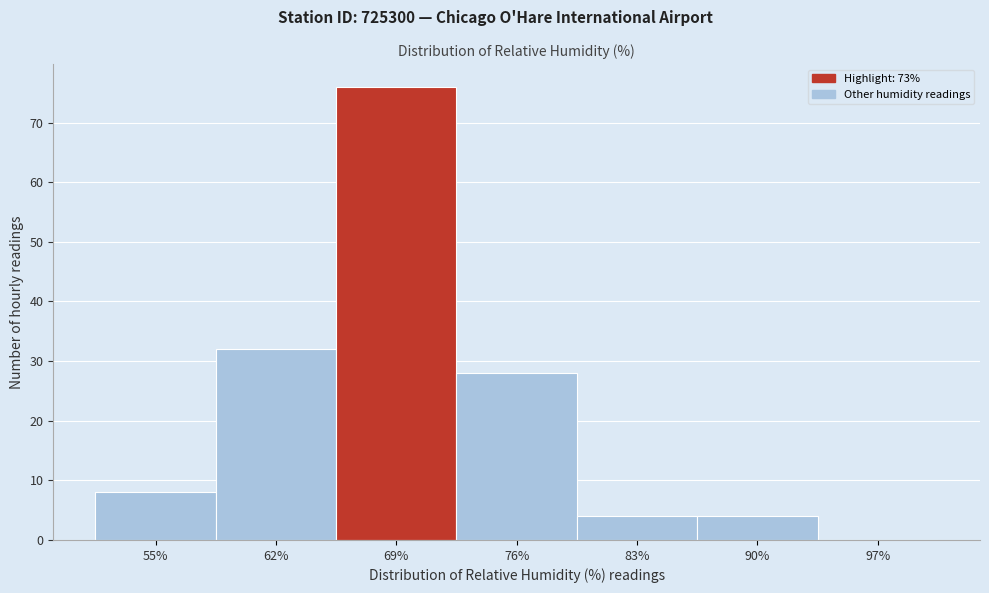

Reading left to right, what are all the values shown in this chart?

55%=8	62%=32	69%=76	76%=28	83%=4	90%=4	97%=0